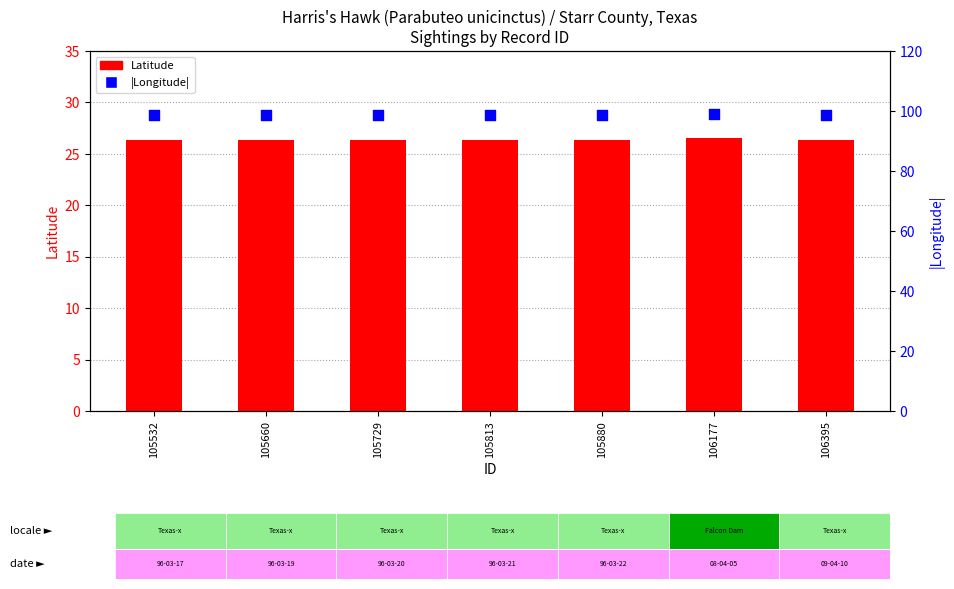

Which series has the largest Y range (max minus min)?

|Longitude|